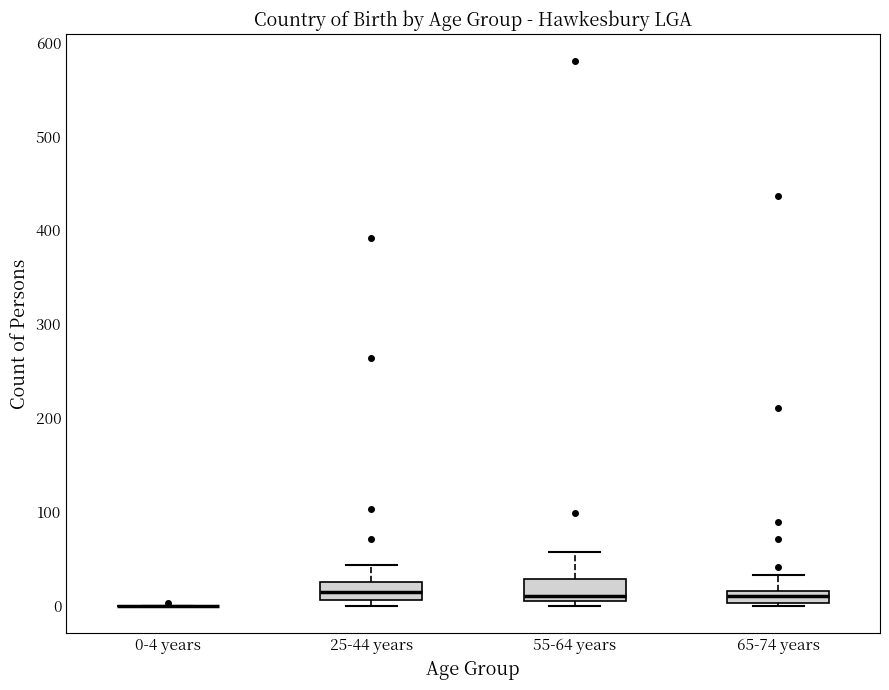

Where is the upper edge of the box for 55-64 years on the y-axis? The values are not printed on the chart, so give them approximately, as read against the axis.

30